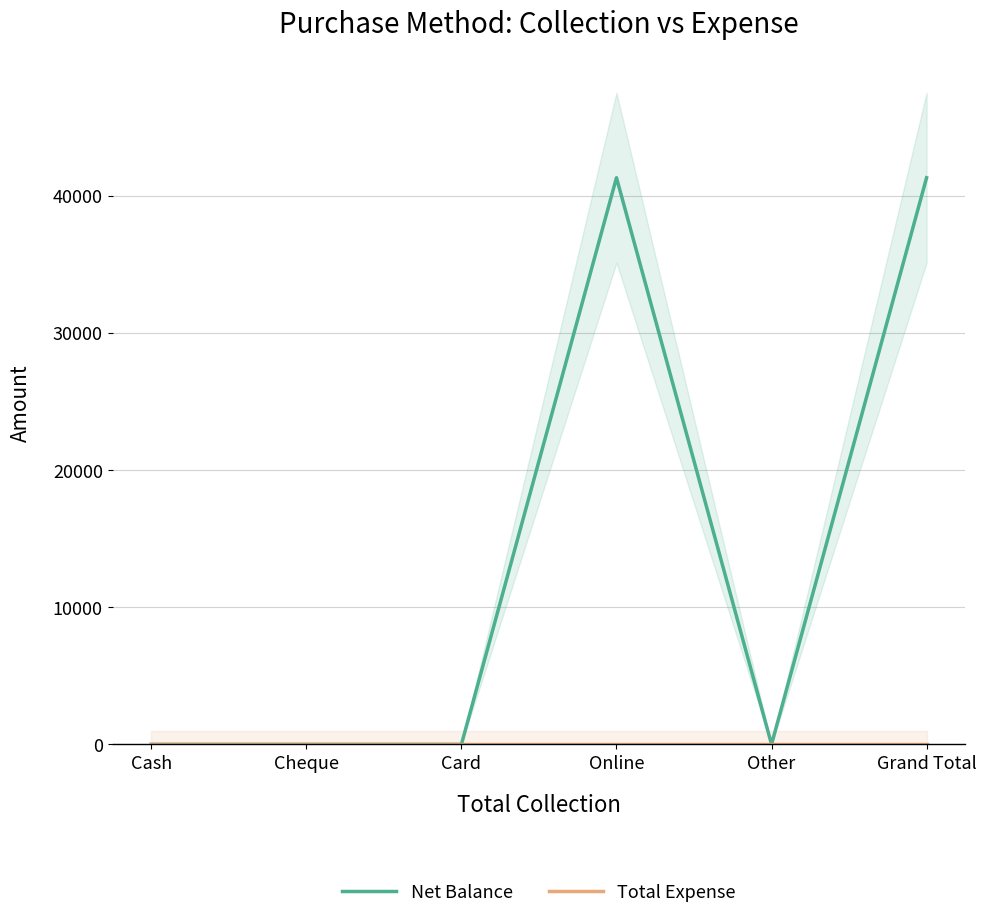

Does the chart display data point markers on the line(s)?

No